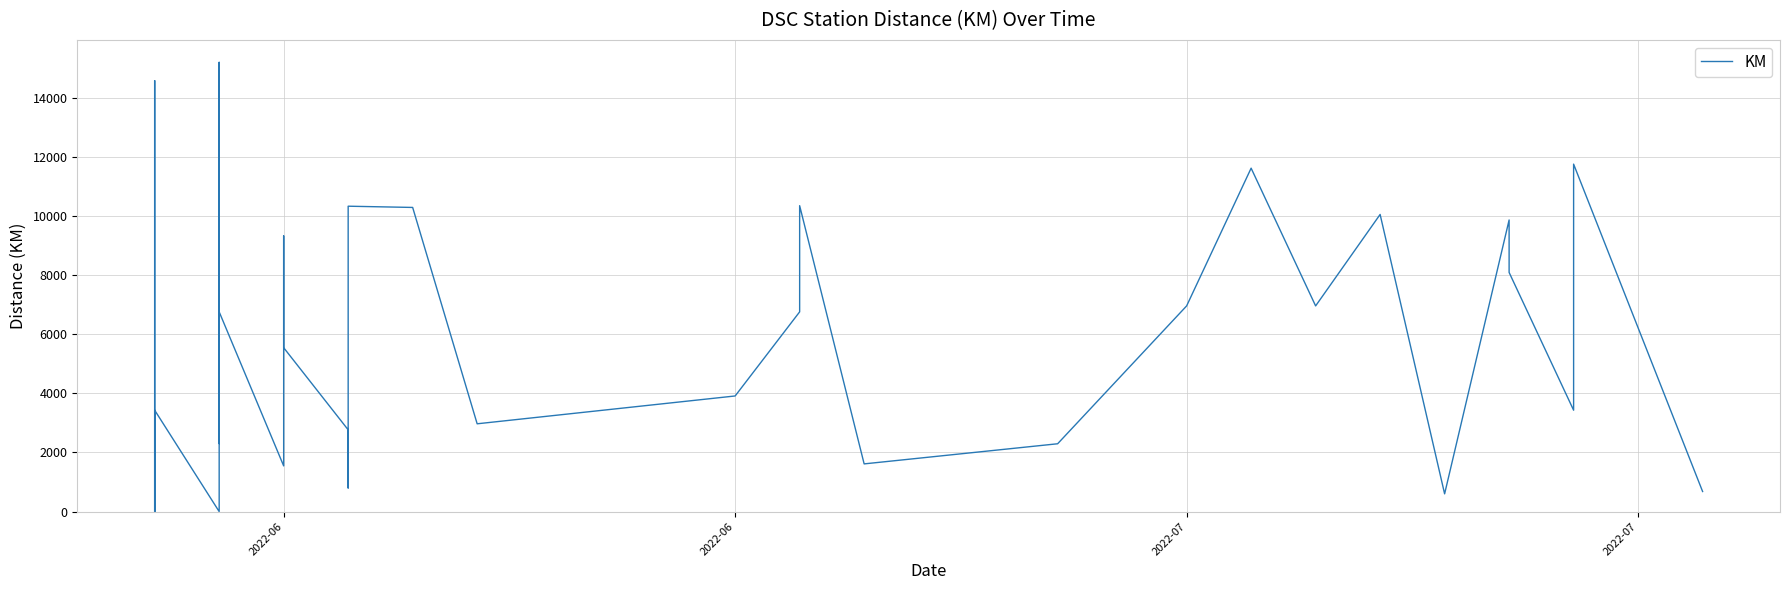

What is the maximum value shown in the chart?

15205